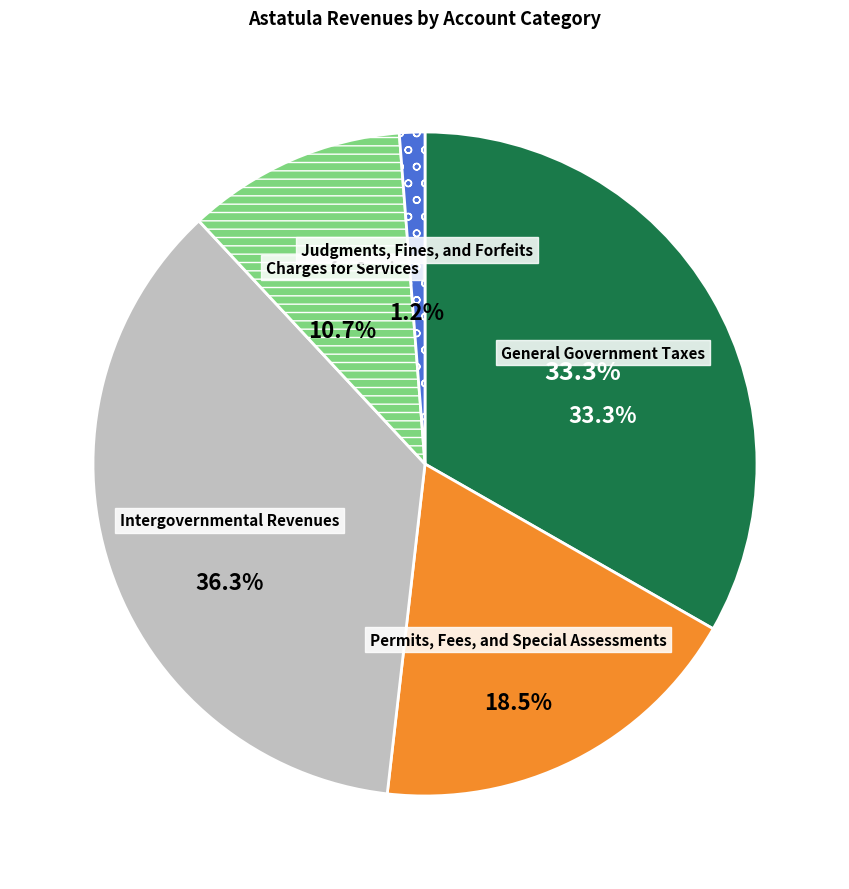

To the nearest percent, what percentage of the pie is Charges for Services?

11%